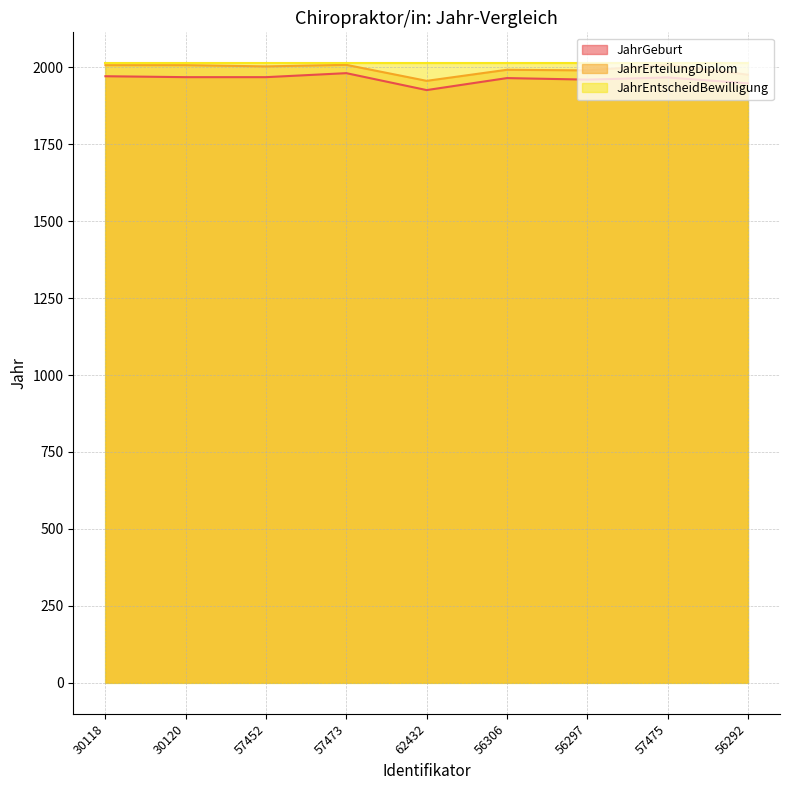

Which series has the largest range (max minus min)?

JahrGeburt